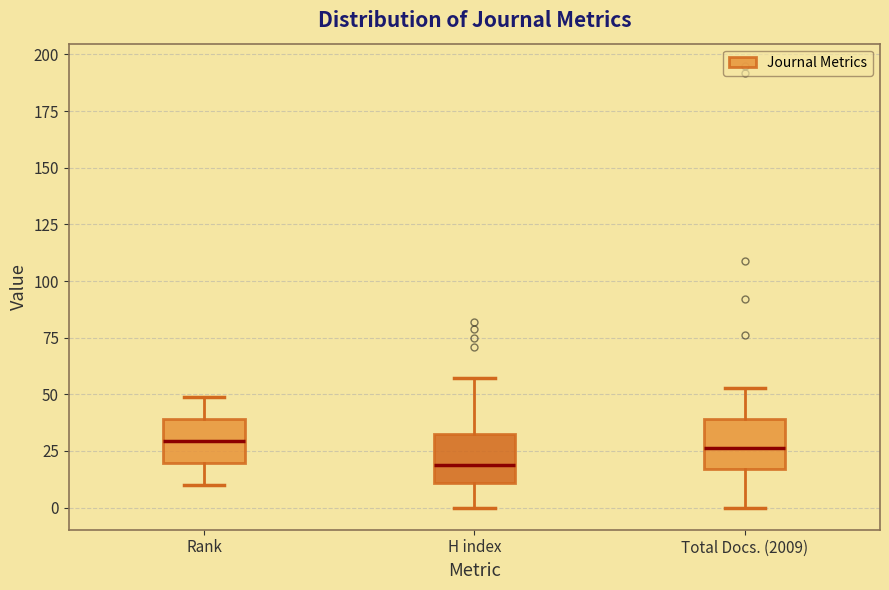

Where does the median line of the box for H index sit on the y-axis? The values are not printed on the chart, so give them approximately, as read against the axis.

20